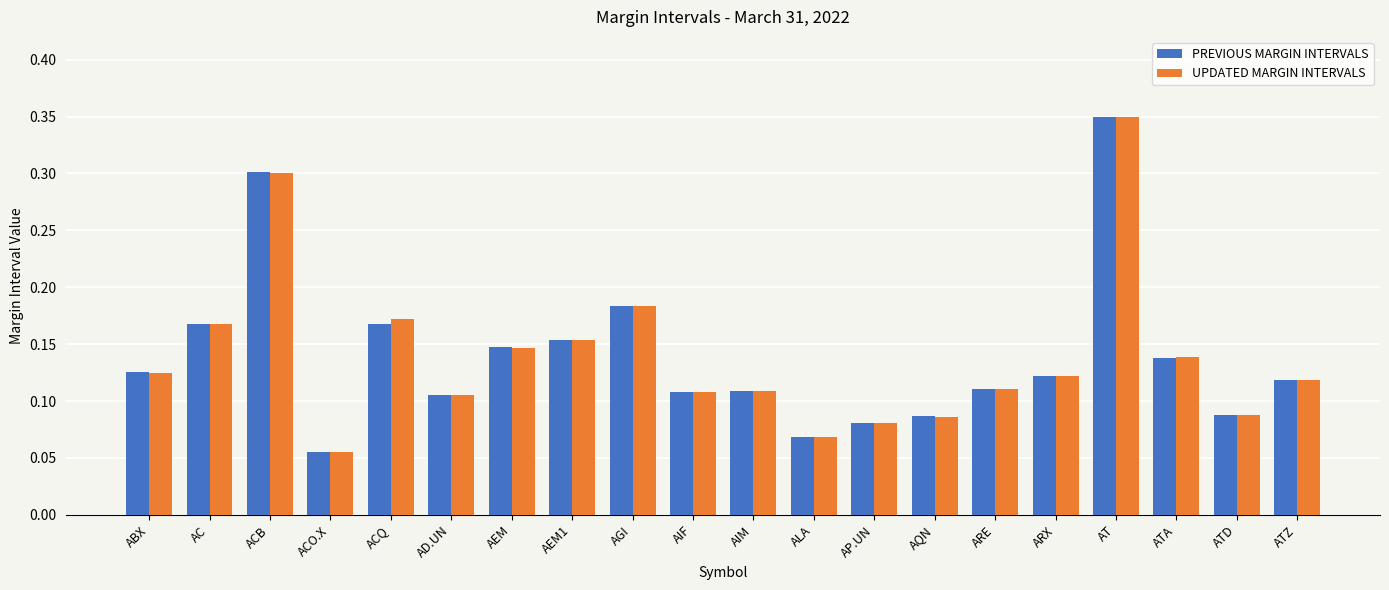

What is the sum of all PREVIOUS MARGIN INTERVALS values?

2.8